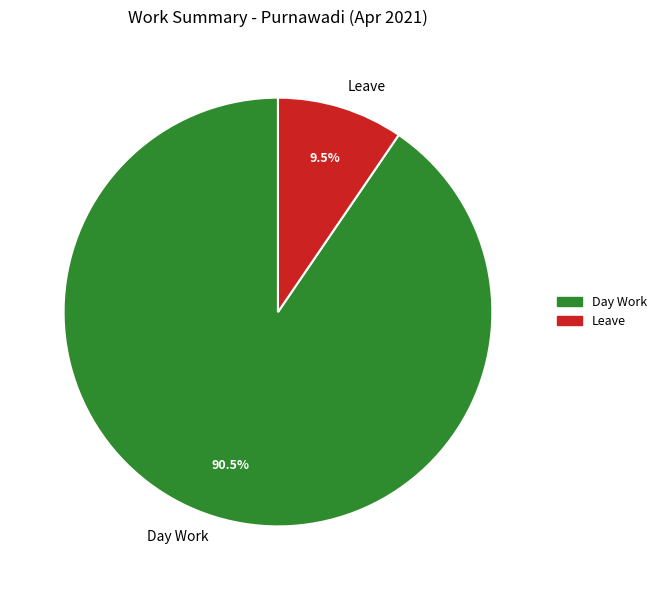

Which slice represents more than half of the pie?

Day Work